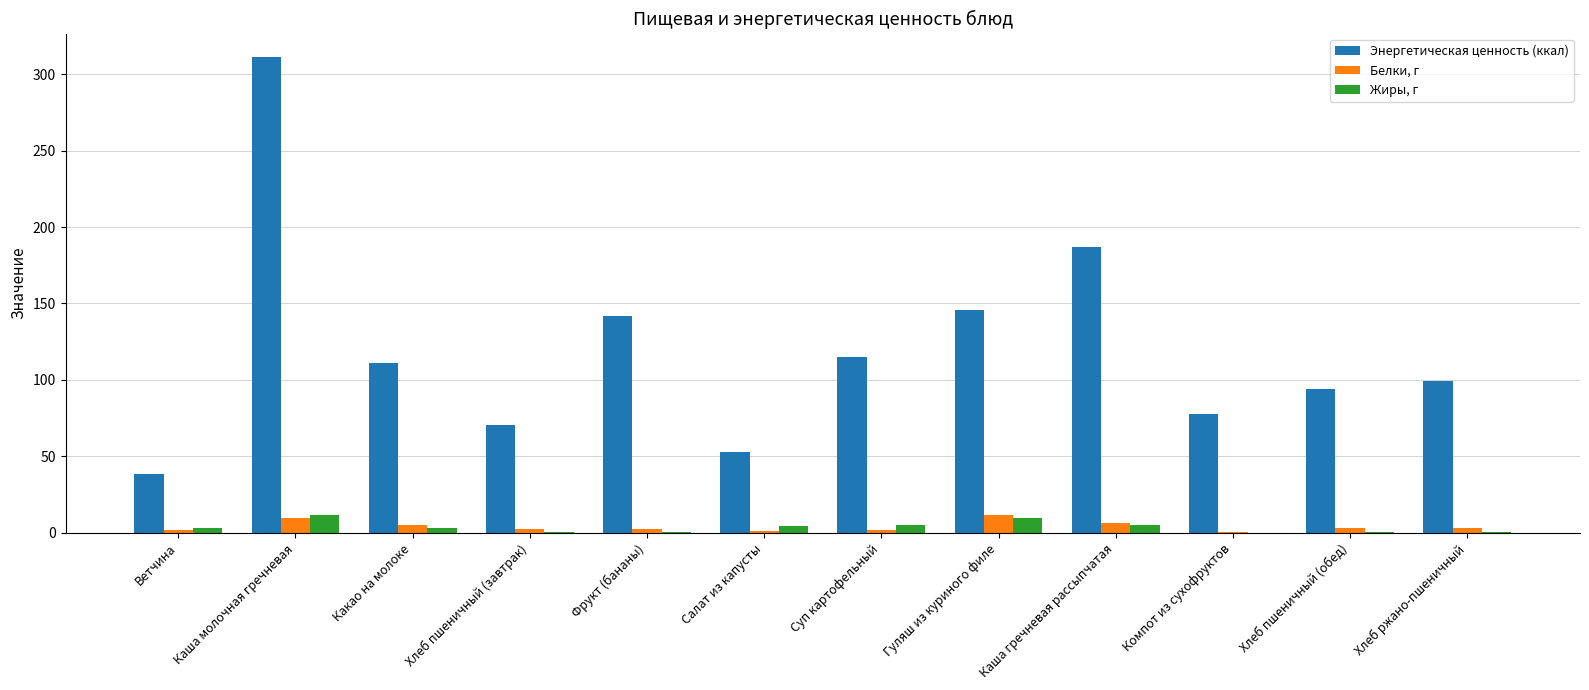

True or false: Энергетическая ценность (ккал) has a value of 65.6 at Хлеб пшеничный (обед).

False